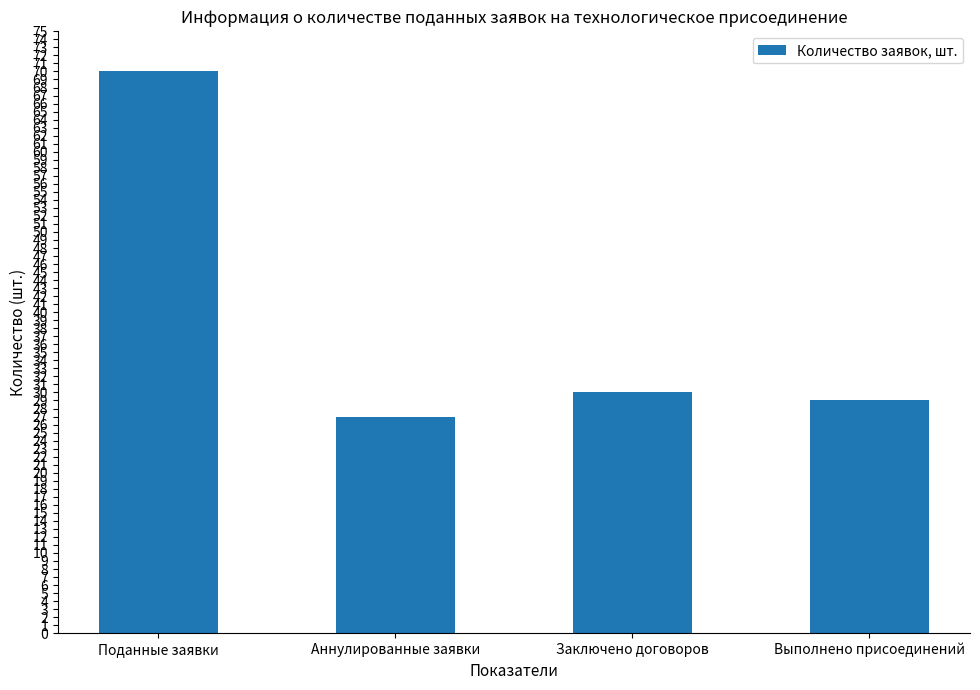

What is the label of the 3rd bar from the left?

Заключено договоров